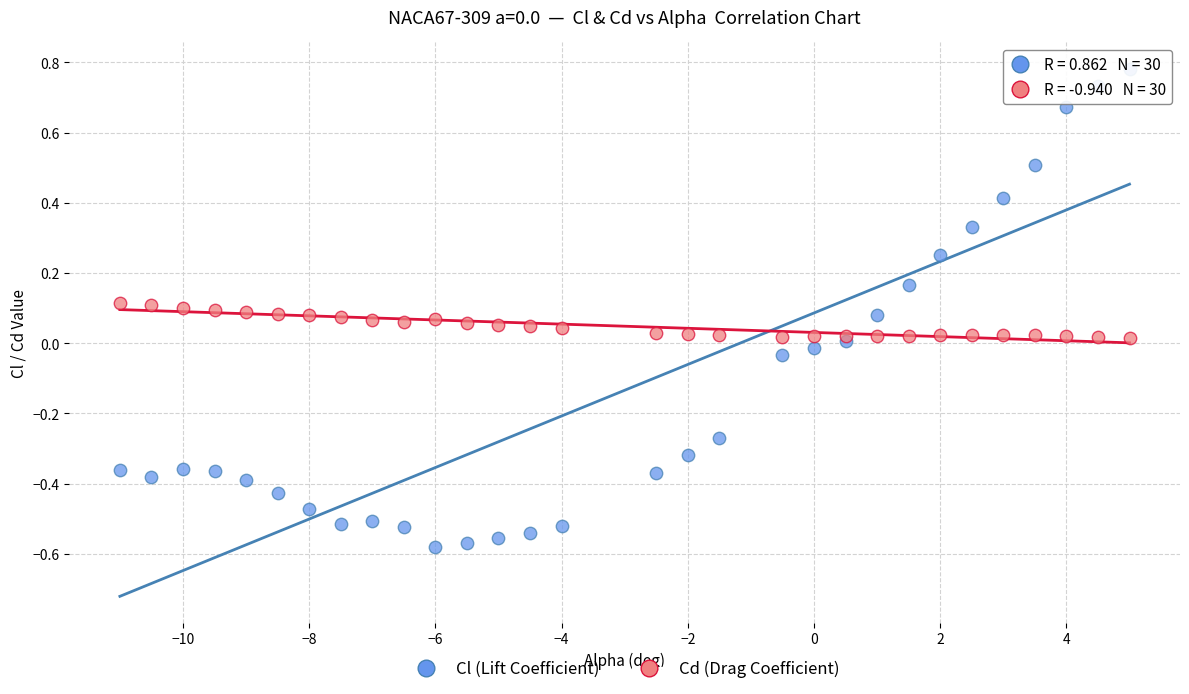

Which series has the largest Y range (max minus min)?

Cl (Lift Coefficient)